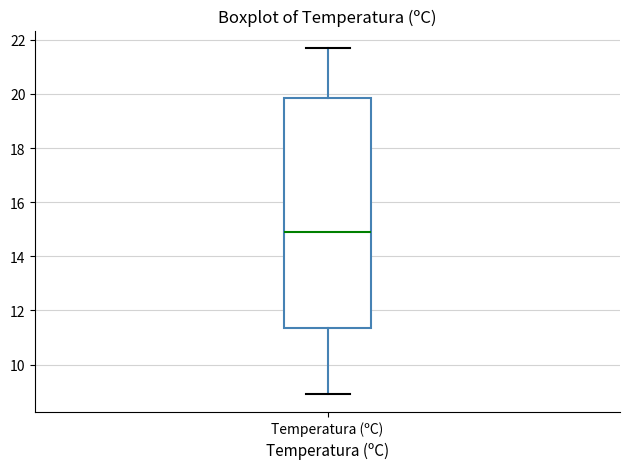

Where is the upper edge of the box for Temperatura (ºC) on the y-axis? The values are not printed on the chart, so give them approximately, as read against the axis.

19.8